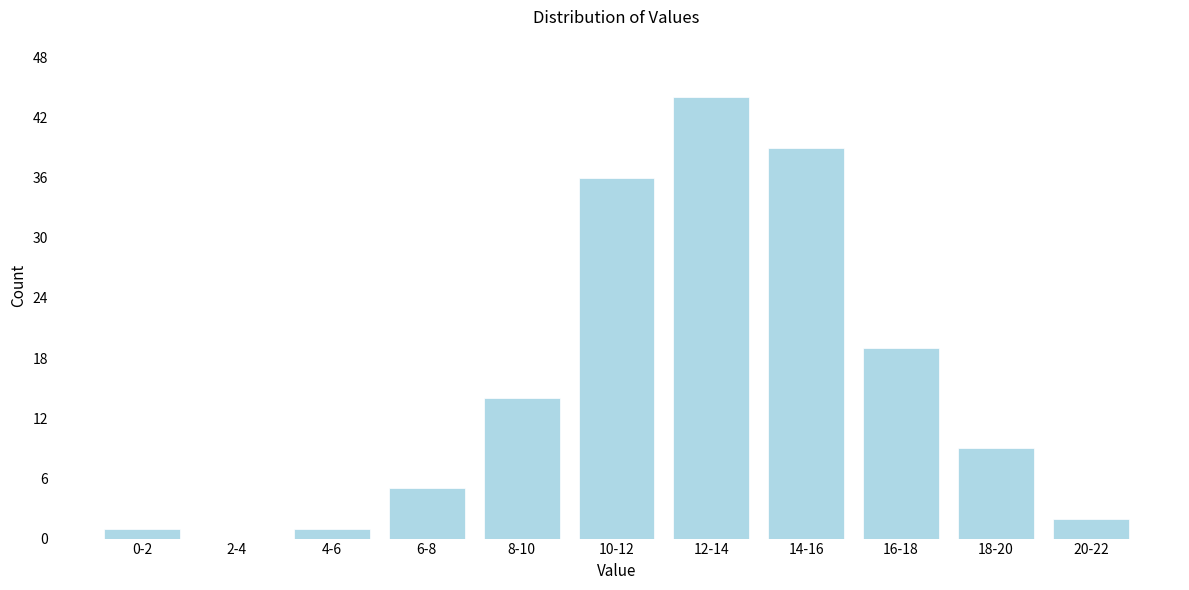

Reading right to left, what are all the values shown in this chart?

20-22=2	18-20=9	16-18=19	14-16=39	12-14=44	10-12=36	8-10=14	6-8=5	4-6=1	2-4=0	0-2=1